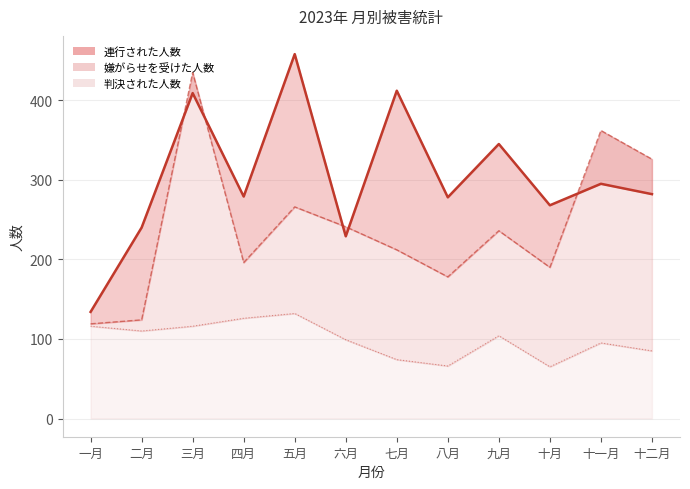

What is the smallest value displayed?

65